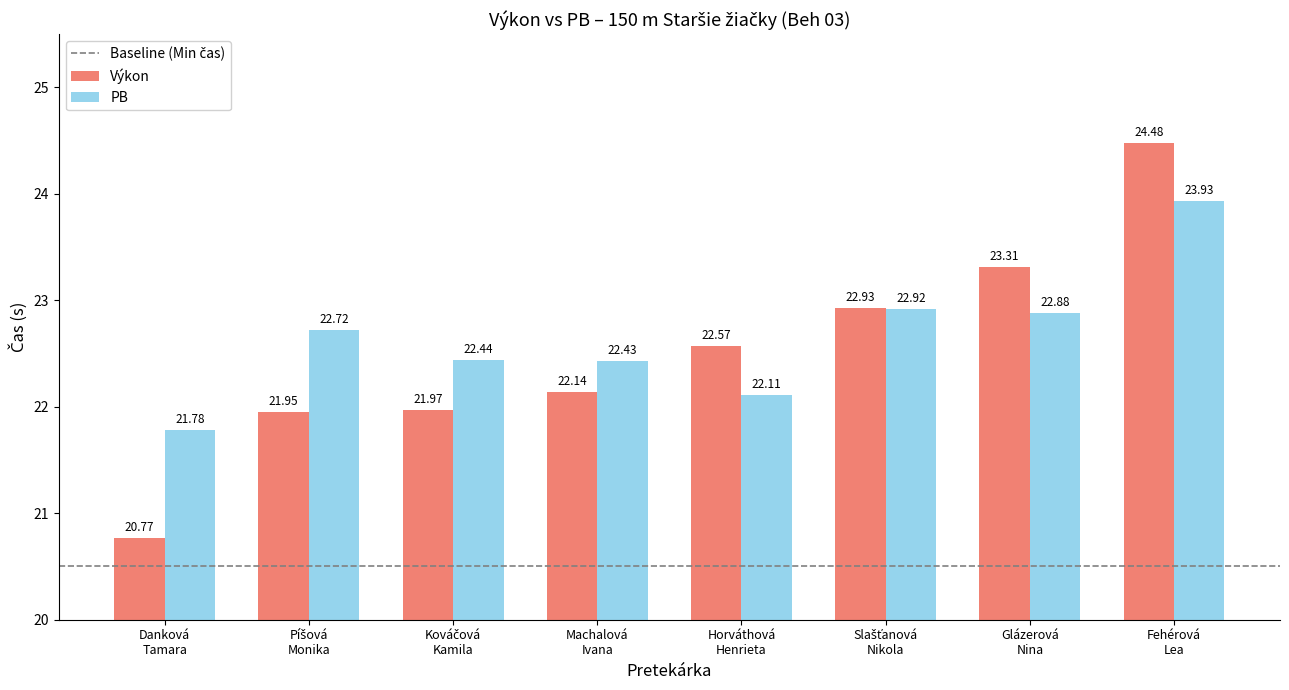

At which label does PB reach its peak?

Fehérová
Lea